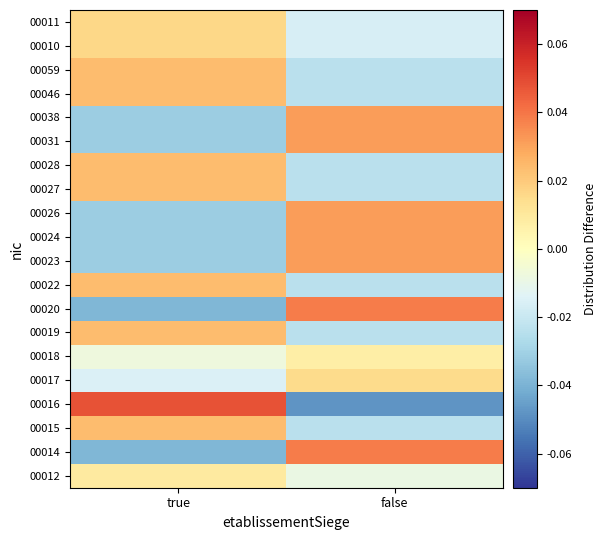

Reading left to right, list all the values displayed in this chart.

00012: true=0.0	false=-0.0
00014: true=-0.0	false=0.0
00015: true=0.0	false=-0.0
00016: true=0.0	false=-0.0
00017: true=-0.0	false=0.0
00018: true=-0.0	false=0.0
00019: true=0.0	false=-0.0
00020: true=-0.0	false=0.0
00022: true=0.0	false=-0.0
00023: true=-0.0	false=0.0
00024: true=-0.0	false=0.0
00026: true=-0.0	false=0.0
00027: true=0.0	false=-0.0
00028: true=0.0	false=-0.0
00031: true=-0.0	false=0.0
00038: true=-0.0	false=0.0
00046: true=0.0	false=-0.0
00059: true=0.0	false=-0.0
00010: true=0.0	false=-0.0
00011: true=0.0	false=-0.0